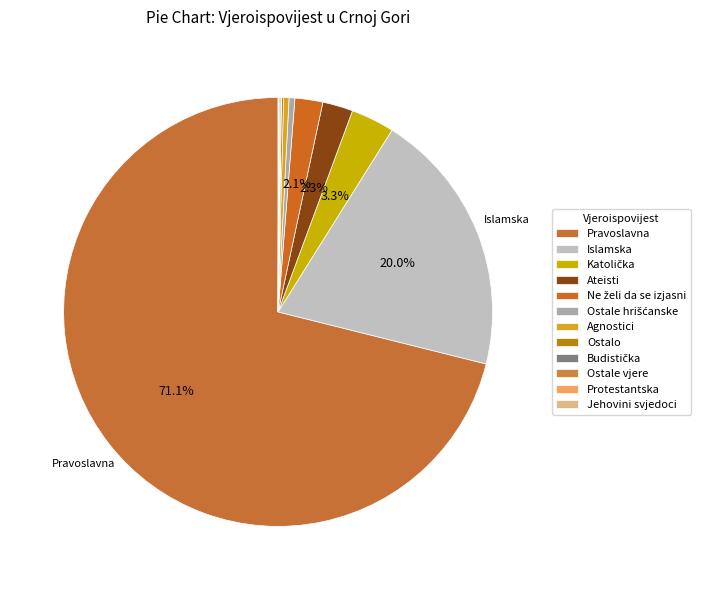

Between Pravoslavna and Jehovini svjedoci, which is larger?

Pravoslavna